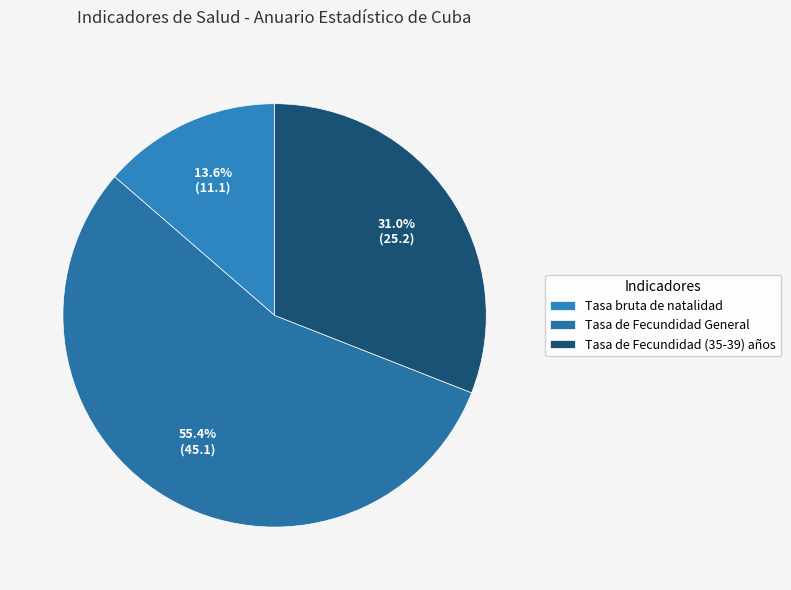

What is the total percentage of Tasa de Fecundidad (35-39) años and Tasa bruta de natalidad?

44.6%